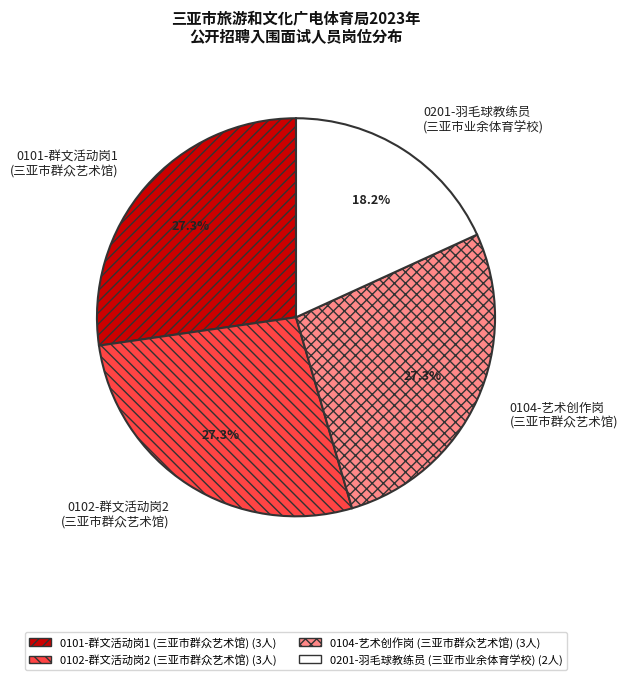

Is there any slice that represents more than half of the pie?

No